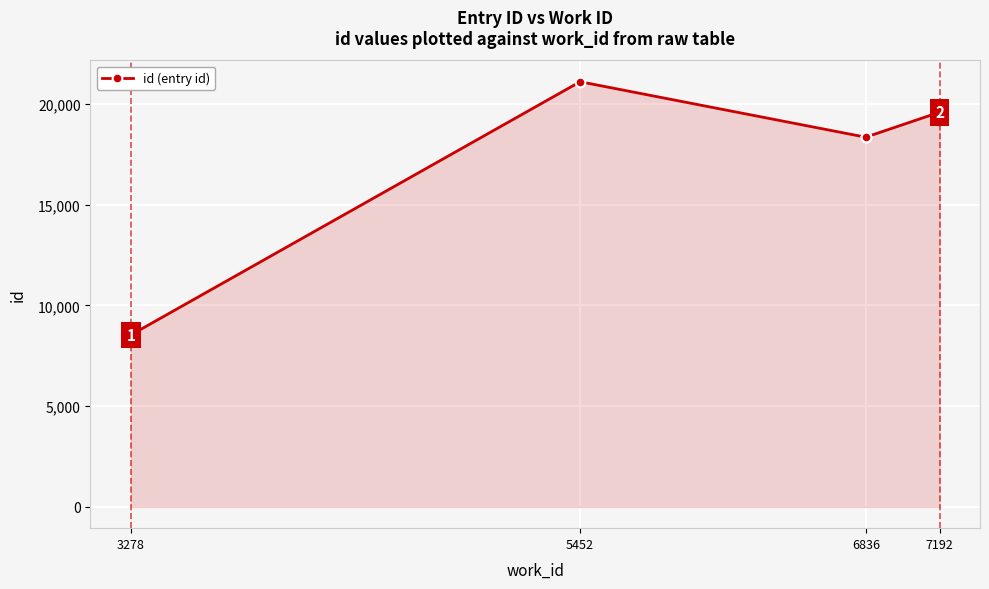

The value at 5452 is 21110. True or false?

True